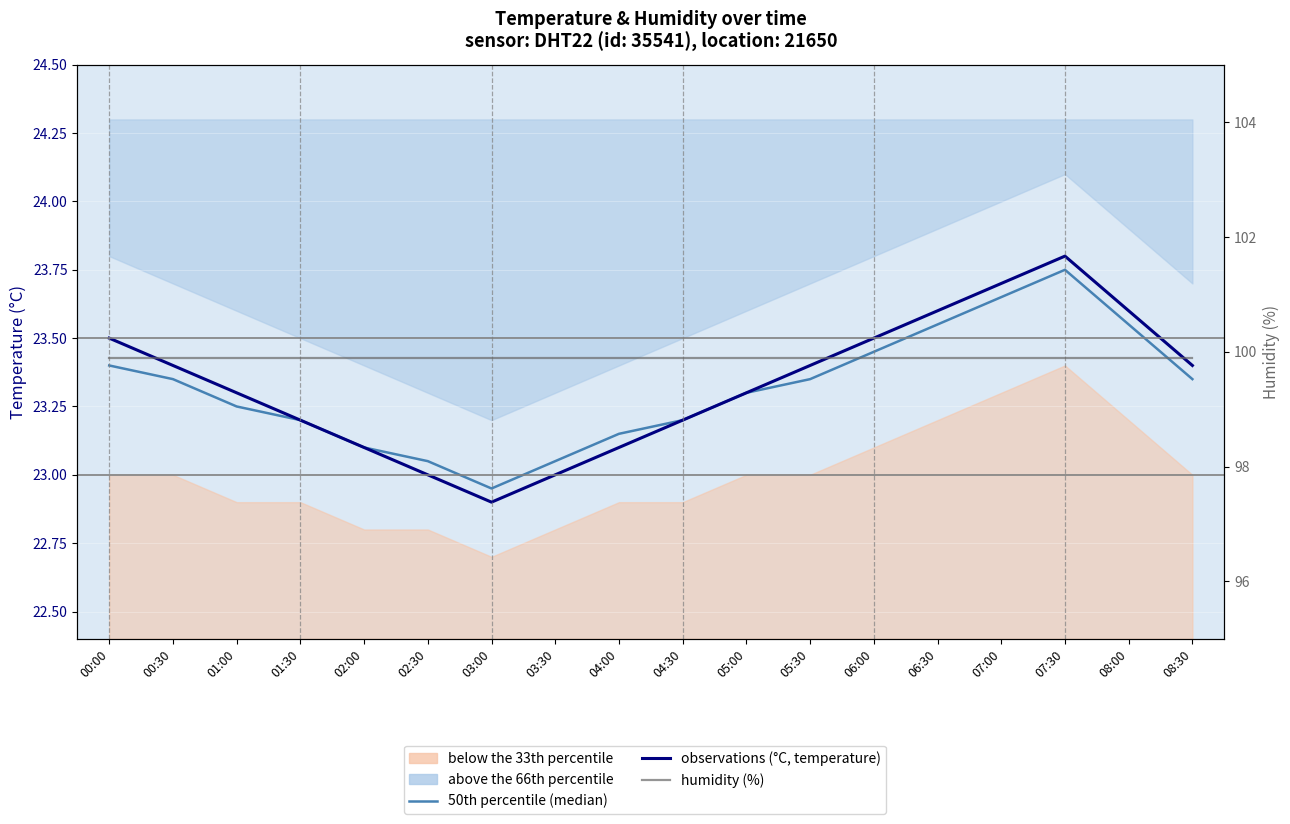

At which category does observations (°C, temperature) reach its first local valley?

03:00